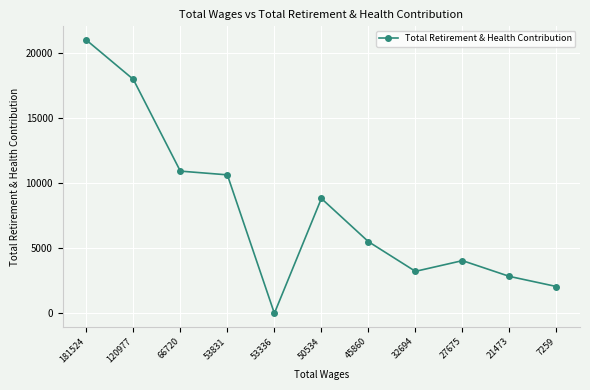

How many data points does each series have?

11